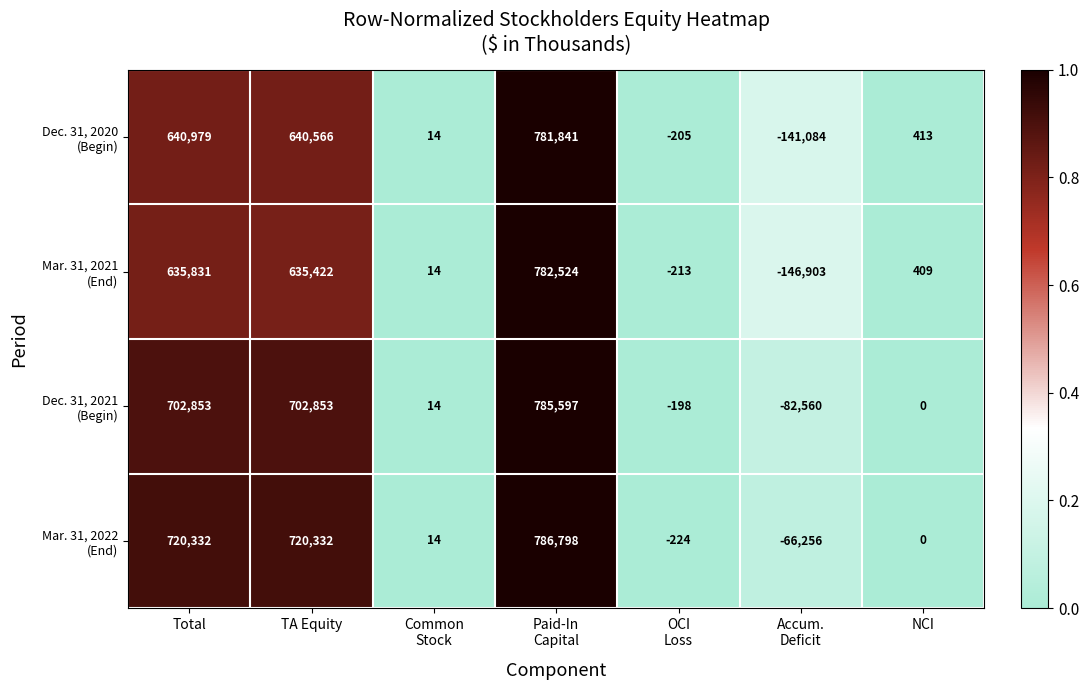

At how many categories does at least one series exceed 186796?

3